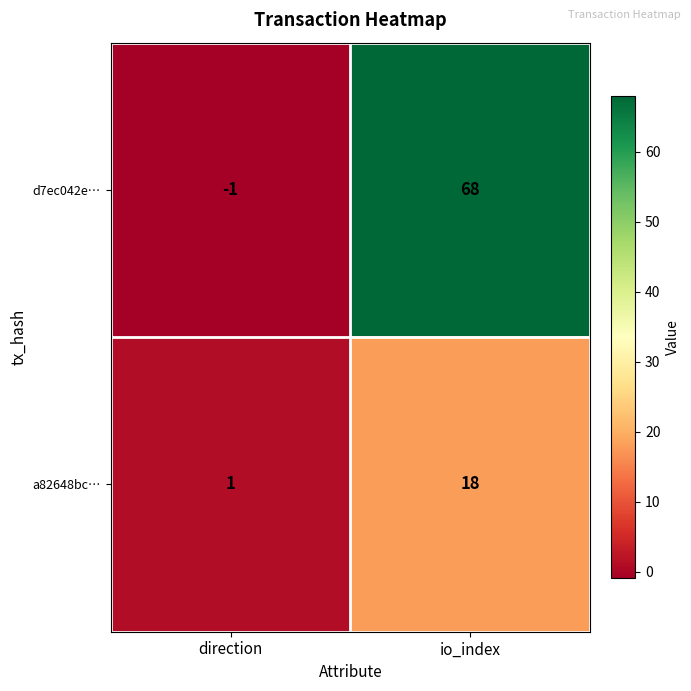

List the series in order of their peak value, highest first.

d7ec042e…, a82648bc…